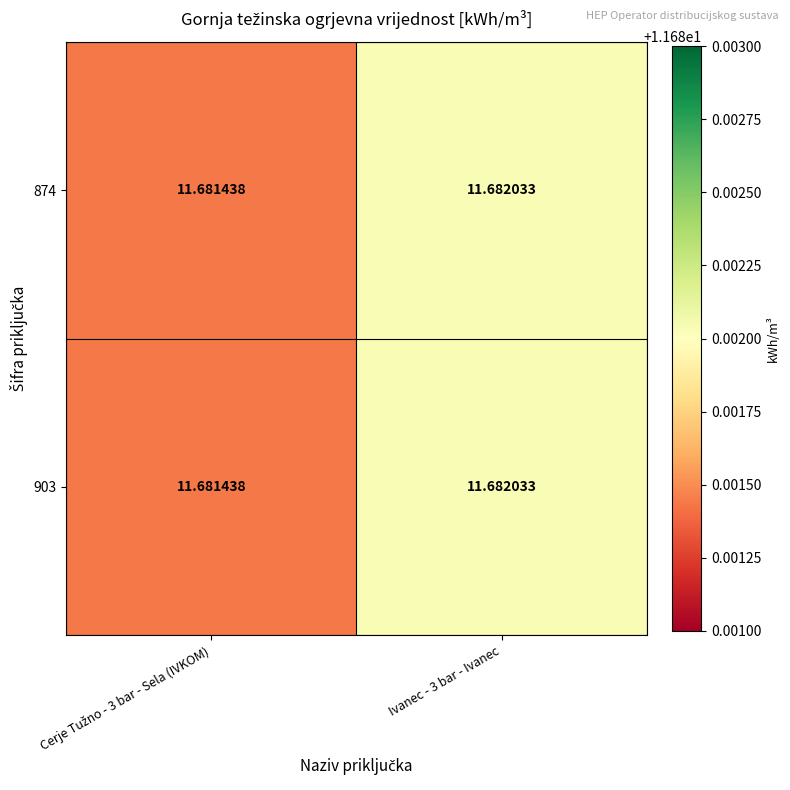

At which category is the sum across all series the highest?

Ivanec - 3 bar - Ivanec